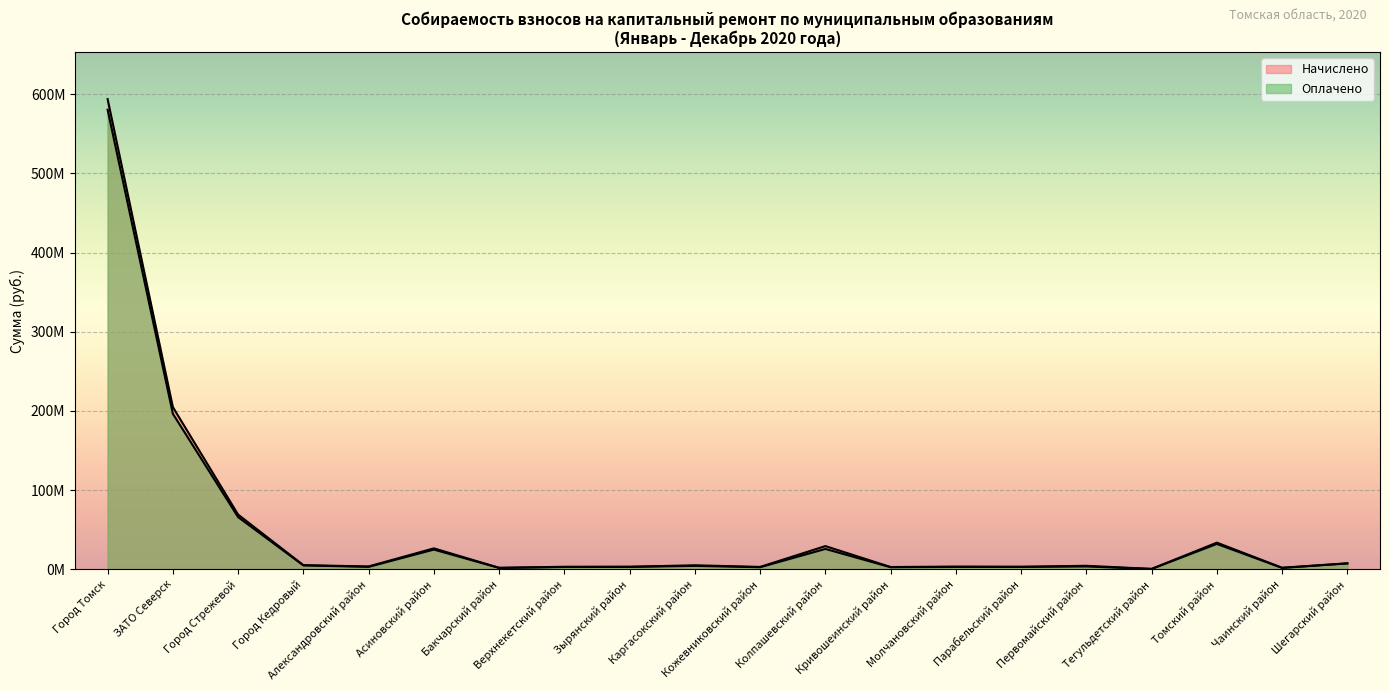

Which series changed the most between Город Томск and ЗАТО Северск?

Начислено